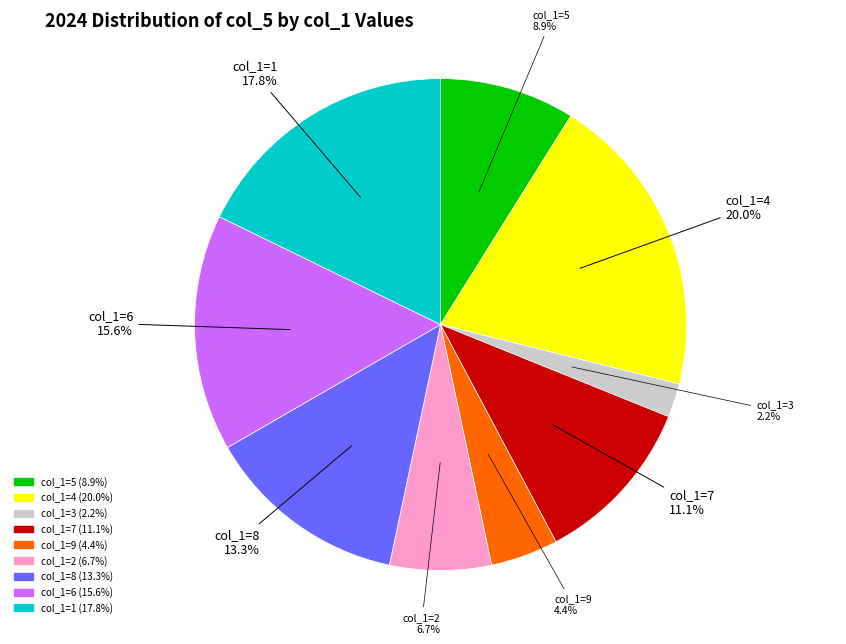

Is there a majority slice in this chart?

No